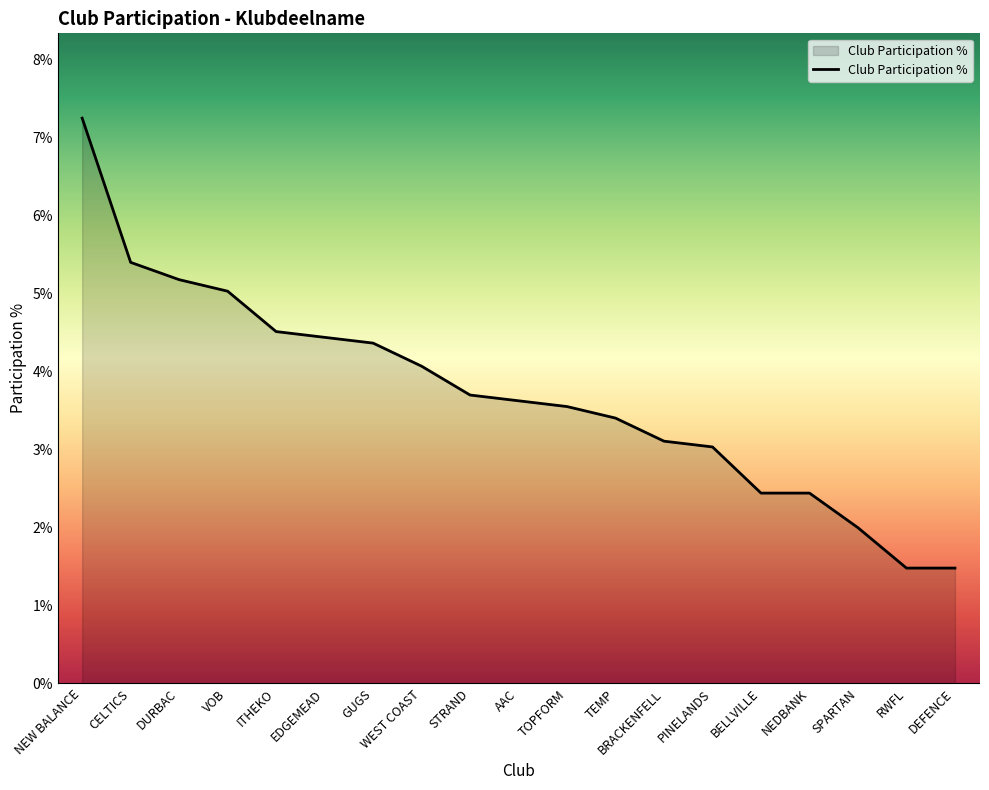

Does the chart have visible grid lines?

No